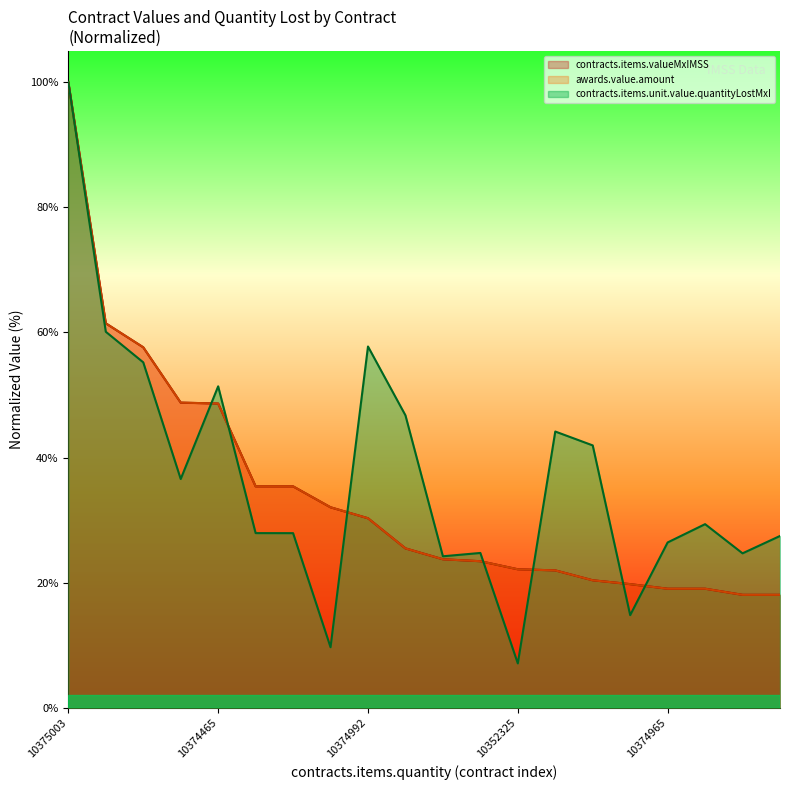

What is the label of the 8th point from the left?

10235414